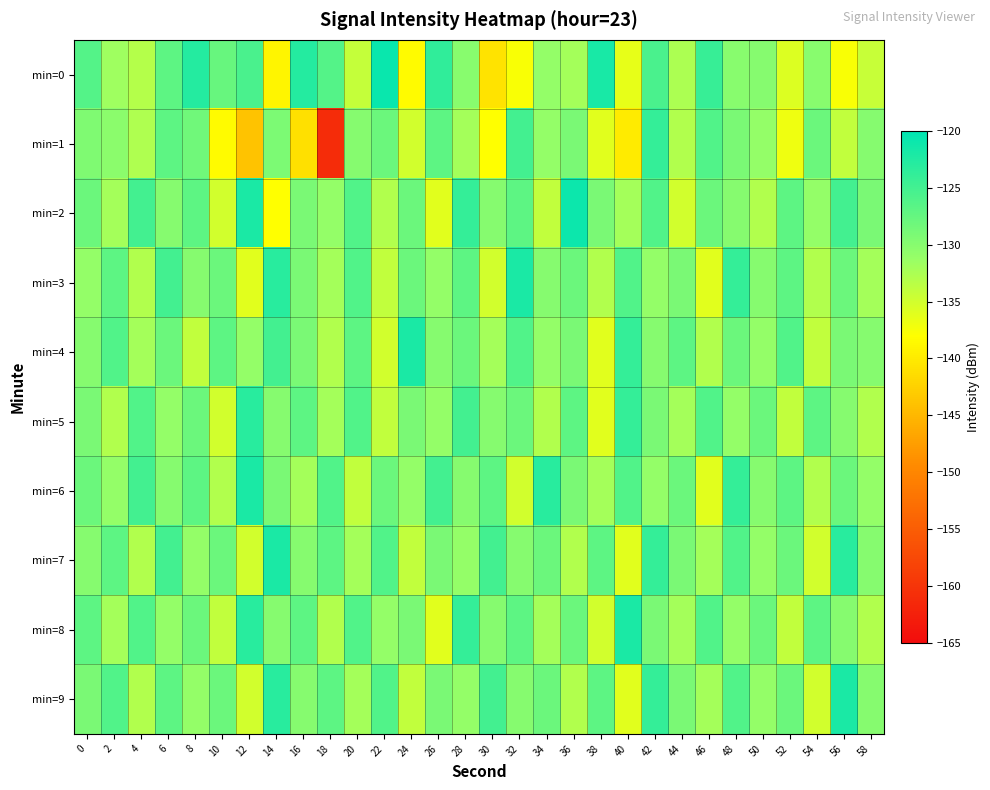

Reading right to left, transcribe all the data shown in this chart.

min=0: 58=-134.3	56=-137.6	54=-130.1	52=-135.8	50=-130.0	48=-130.1	46=-124.2	44=-132.5	42=-125.5	40=-136.4	38=-121.9	36=-132.1	34=-131.0	32=-137.7	30=-140.6	28=-130.1	26=-123.5	24=-138.3	22=-120.8	20=-134.2	18=-126.3	16=-122.7	14=-138.9	12=-125.6	10=-127.6	8=-122.8	6=-126.9	4=-133.1	2=-131.8	0=-126.2
min=1: 58=-130.0	56=-134.0	54=-128.0	52=-137.0	50=-131.0	48=-129.0	46=-126.0	44=-133.0	42=-124.0	40=-140.0	38=-136.0	36=-129.0	34=-131.0	32=-125.0	30=-138.0	28=-132.0	26=-127.0	24=-135.0	22=-128.0	20=-130.0	18=-161.0	16=-141.1	14=-129.2	12=-143.8	10=-138.3	8=-128.3	6=-126.9	4=-132.8	2=-130.3	0=-129.5
min=2: 58=-129.0	56=-125.0	54=-131.0	52=-127.0	50=-133.0	48=-130.0	46=-128.0	44=-135.0	42=-126.0	40=-132.0	38=-129.0	36=-121.0	34=-134.0	32=-127.0	30=-130.0	28=-124.0	26=-136.0	24=-128.0	22=-133.0	20=-126.0	18=-131.0	16=-129.0	14=-138.0	12=-122.0	10=-135.0	8=-127.0	6=-130.0	4=-125.0	2=-132.0	0=-128.0
min=3: 58=-132.0	56=-128.0	54=-133.0	52=-127.0	50=-130.0	48=-124.0	46=-136.0	44=-129.0	42=-131.0	40=-126.0	38=-133.0	36=-128.0	34=-130.0	32=-122.0	30=-135.0	28=-127.0	26=-131.0	24=-128.0	22=-134.0	20=-126.0	18=-132.0	16=-129.0	14=-123.0	12=-136.0	10=-128.0	8=-130.0	6=-125.0	4=-133.0	2=-127.0	0=-131.0
min=4: 58=-130.0	56=-129.0	54=-134.0	52=-126.0	50=-131.0	48=-128.0	46=-133.0	44=-127.0	42=-130.0	40=-124.0	38=-136.0	36=-129.0	34=-131.0	32=-126.0	30=-132.0	28=-128.0	26=-130.0	24=-122.0	22=-135.0	20=-127.0	18=-133.0	16=-129.0	14=-125.0	12=-131.0	10=-127.0	8=-134.0	6=-128.0	4=-132.0	2=-126.0	0=-130.0
min=5: 58=-133.0	56=-130.0	54=-127.0	52=-134.0	50=-128.0	48=-131.0	46=-126.0	44=-132.0	42=-129.0	40=-124.0	38=-136.0	36=-127.0	34=-133.0	32=-128.0	30=-130.0	28=-125.0	26=-131.0	24=-129.0	22=-134.0	20=-126.0	18=-132.0	16=-127.0	14=-130.0	12=-123.0	10=-135.0	8=-128.0	6=-131.0	4=-126.0	2=-133.0	0=-129.0
min=6: 58=-131.0	56=-128.0	54=-133.0	52=-127.0	50=-130.0	48=-124.0	46=-136.0	44=-128.0	42=-131.0	40=-126.0	38=-132.0	36=-129.0	34=-123.0	32=-135.0	30=-127.0	28=-130.0	26=-125.0	24=-131.0	22=-128.0	20=-134.0	18=-126.0	16=-132.0	14=-129.0	12=-122.0	10=-133.0	8=-127.0	6=-130.0	4=-125.0	2=-131.0	0=-128.0
min=7: 58=-130.0	56=-123.0	54=-135.0	52=-128.0	50=-131.0	48=-126.0	46=-132.0	44=-129.0	42=-124.0	40=-136.0	38=-127.0	36=-133.0	34=-128.0	32=-130.0	30=-125.0	28=-131.0	26=-129.0	24=-134.0	22=-126.0	20=-132.0	18=-127.0	16=-130.0	14=-122.0	12=-135.0	10=-128.0	8=-131.0	6=-125.0	4=-133.0	2=-127.0	0=-130.0
min=8: 58=-133.0	56=-130.0	54=-127.0	52=-134.0	50=-128.0	48=-131.0	46=-126.0	44=-132.0	42=-129.0	40=-122.0	38=-135.0	36=-128.0	34=-132.0	32=-127.0	30=-130.0	28=-124.0	26=-136.0	24=-129.0	22=-131.0	20=-126.0	18=-133.0	16=-127.0	14=-130.0	12=-123.0	10=-134.0	8=-128.0	6=-131.0	4=-126.0	2=-132.0	0=-127.0
min=9: 58=-130.0	56=-122.0	54=-135.0	52=-128.0	50=-131.0	48=-126.0	46=-132.0	44=-129.0	42=-124.0	40=-136.0	38=-127.0	36=-133.0	34=-128.0	32=-130.0	30=-125.0	28=-131.0	26=-129.0	24=-134.0	22=-126.0	20=-132.0	18=-127.0	16=-130.0	14=-123.0	12=-135.0	10=-128.0	8=-131.0	6=-127.0	4=-133.0	2=-126.0	0=-129.0